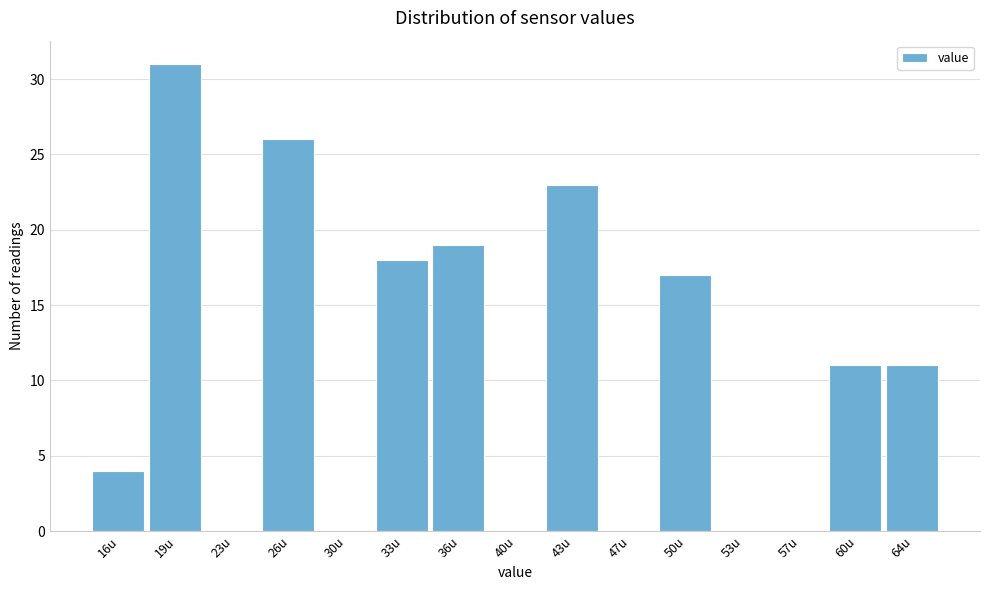

Reading right to left, transcribe all the data shown in this chart.

64u=11	60u=11	57u=0	53u=0	50u=17	47u=0	43u=23	40u=0	36u=19	33u=18	30u=0	26u=26	23u=0	19u=31	16u=4